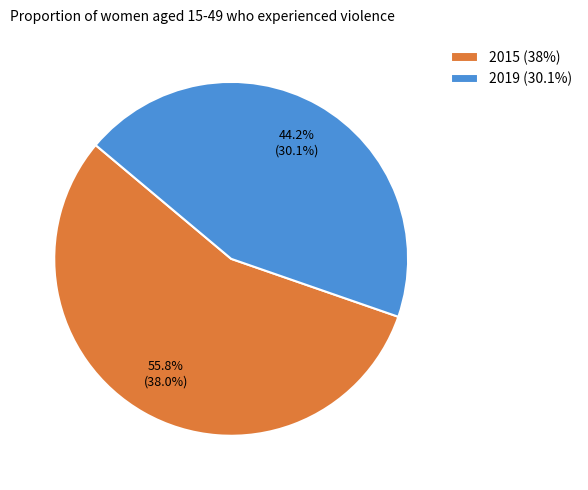

Rank the categories by value from lowest to highest.

2019, 2015